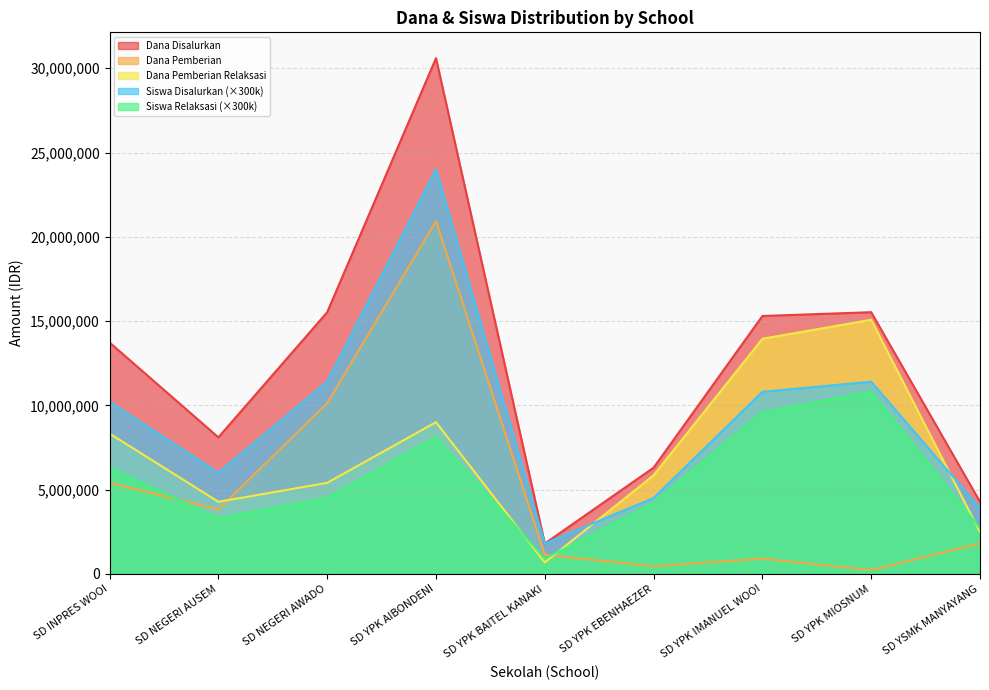

How many values in the Siswa Disalurkan series are below 10200000?

4